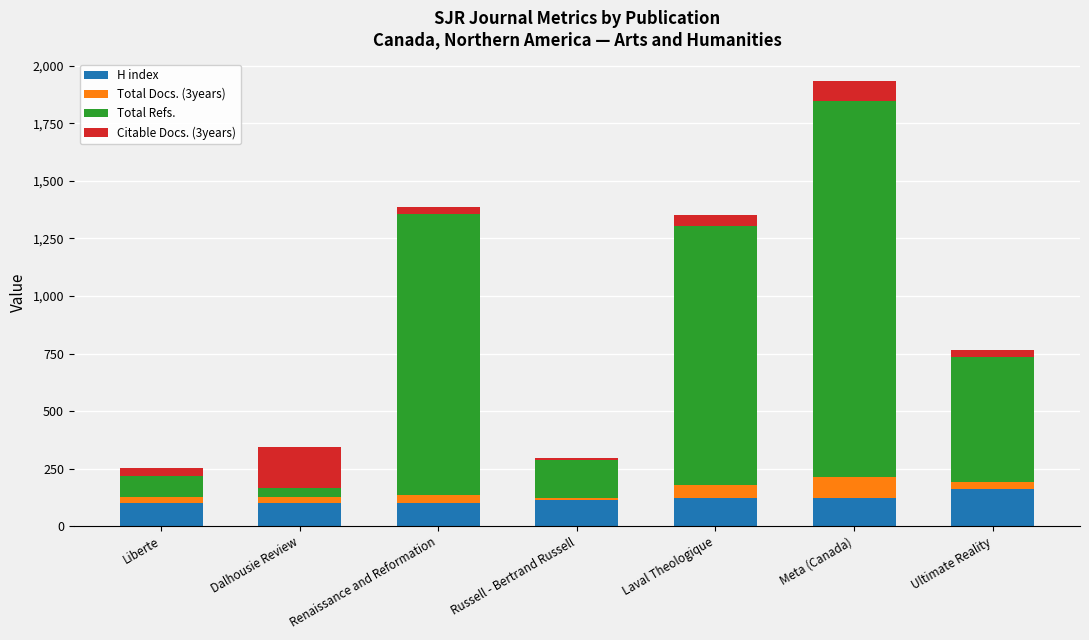

What are all the series names shown in the legend?

H index, Total Docs. (3years), Total Refs., Citable Docs. (3years)